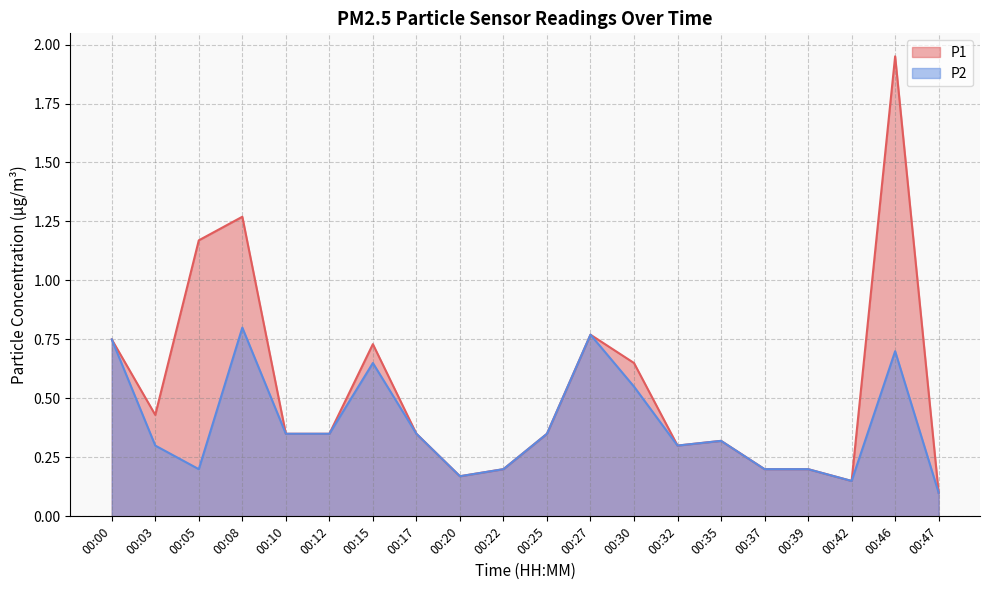

Reading left to right, what are all the values shown in this chart?

P1: 00:00=0.8	00:03=0.4	00:05=1.2	00:08=1.3	00:10=0.3	00:12=0.3	00:15=0.7	00:17=0.3	00:20=0.2	00:22=0.2	00:25=0.3	00:27=0.8	00:30=0.7	00:32=0.3	00:35=0.3	00:37=0.2	00:39=0.2	00:42=0.1	00:46=1.9	00:47=0.1
P2: 00:00=0.8	00:03=0.3	00:05=0.2	00:08=0.8	00:10=0.3	00:12=0.3	00:15=0.7	00:17=0.3	00:20=0.2	00:22=0.2	00:25=0.3	00:27=0.8	00:30=0.6	00:32=0.3	00:35=0.3	00:37=0.2	00:39=0.2	00:42=0.1	00:46=0.7	00:47=0.1